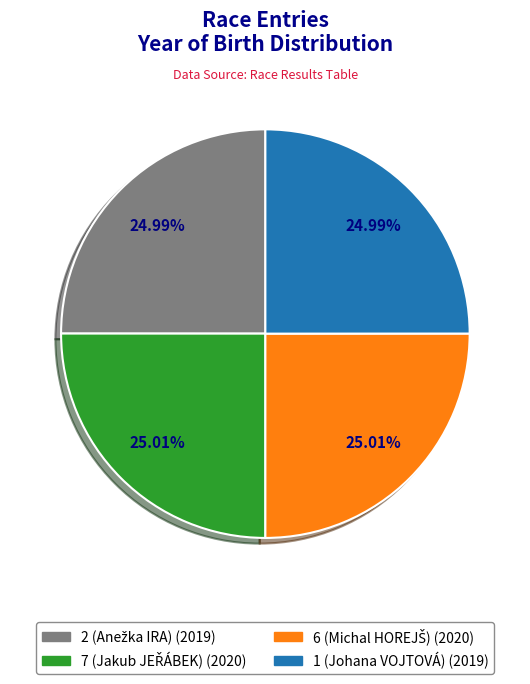

Is there a majority slice in this chart?

No